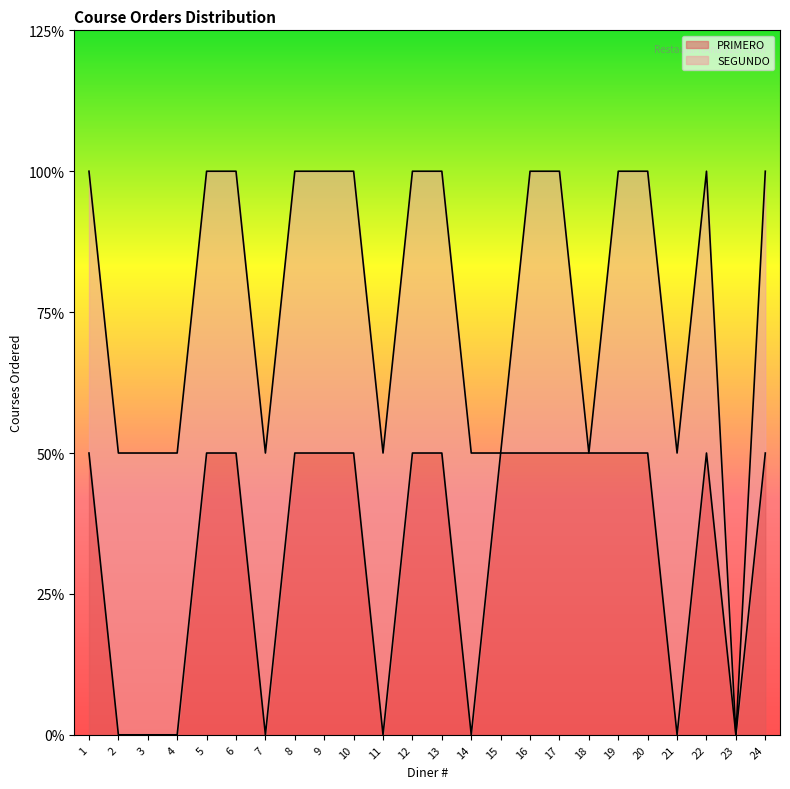

True or false: there are more than 0 points higher than both neighbors.

True